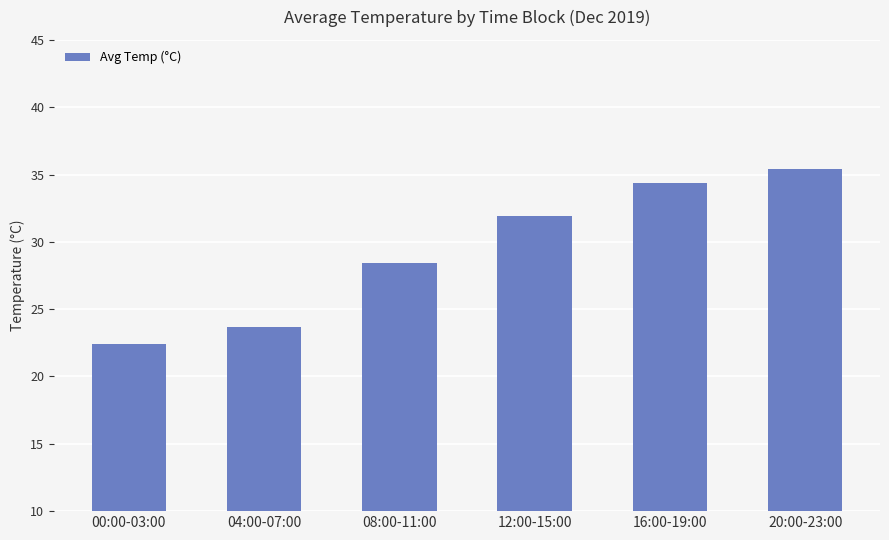

Rank the categories by value from lowest to highest.

00:00-03:00, 04:00-07:00, 08:00-11:00, 12:00-15:00, 16:00-19:00, 20:00-23:00